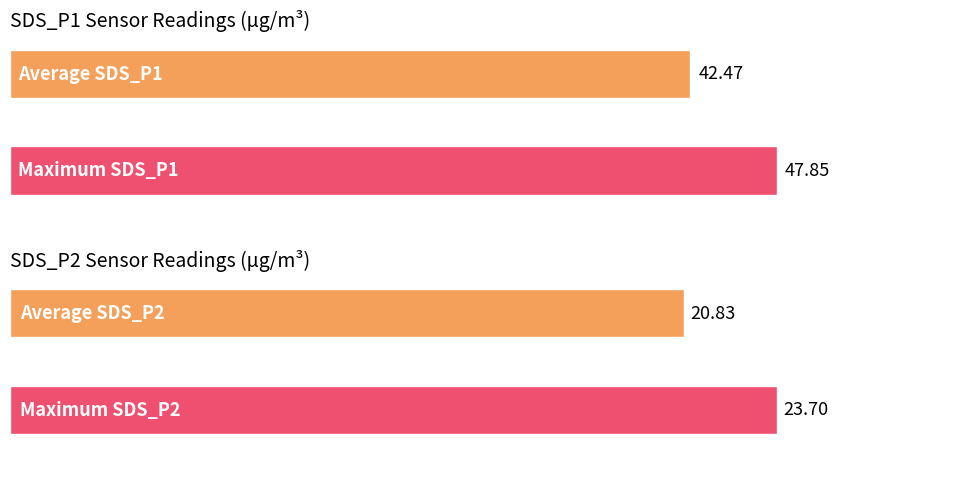

Are the bars grouped side by side (vs. stacked)?

Yes